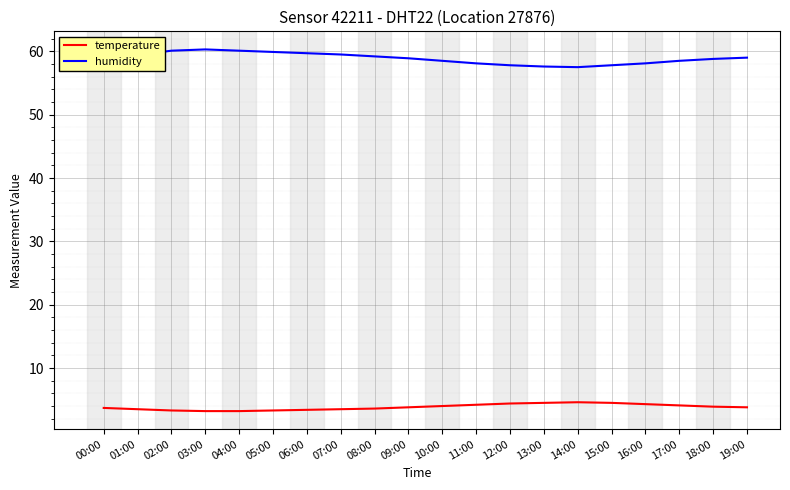

Is it true that humidity equals 59.2 at 08:00?

True